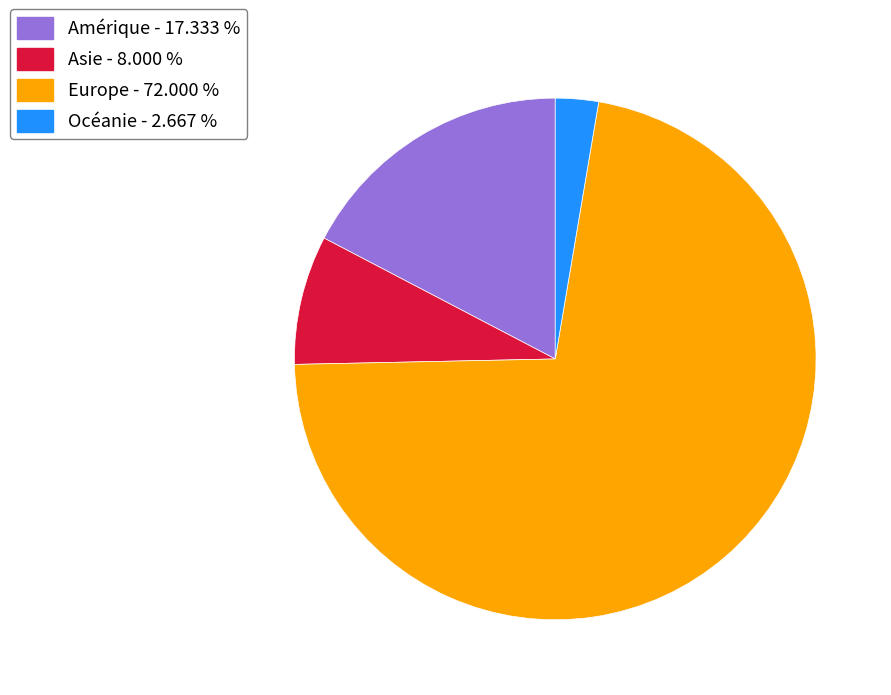

Combined, do Océanie - 2.667 % and Europe - 72.000 % account for over 50%?

Yes